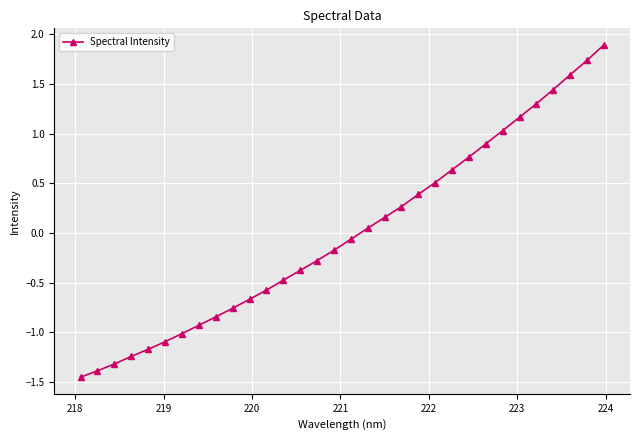

True or false: the data has more than 2 interior local peaks.

False